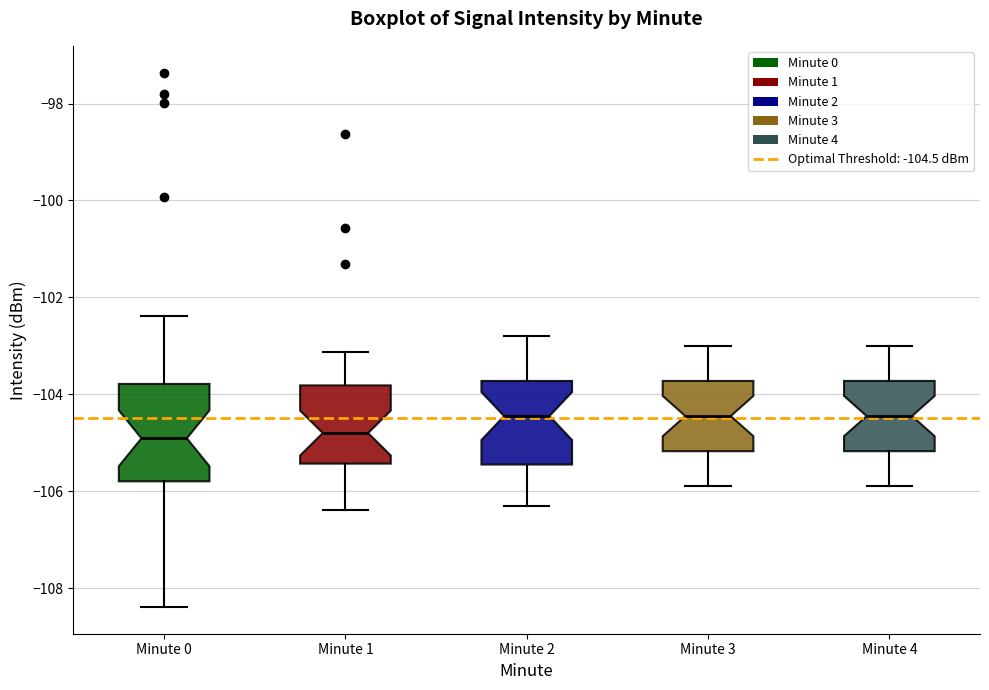

Where does the lower whisker of the box for Minute 4 end on the y-axis? The values are not printed on the chart, so give them approximately, as read against the axis.

-105.8